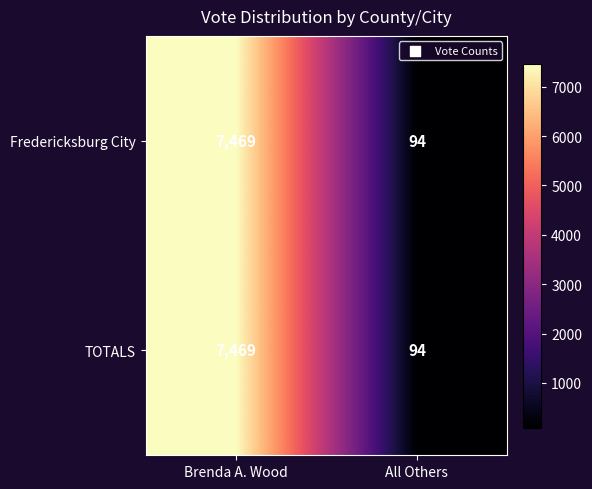

True or false: Fredericksburg City has a value of 7469 at Brenda A. Wood.

True